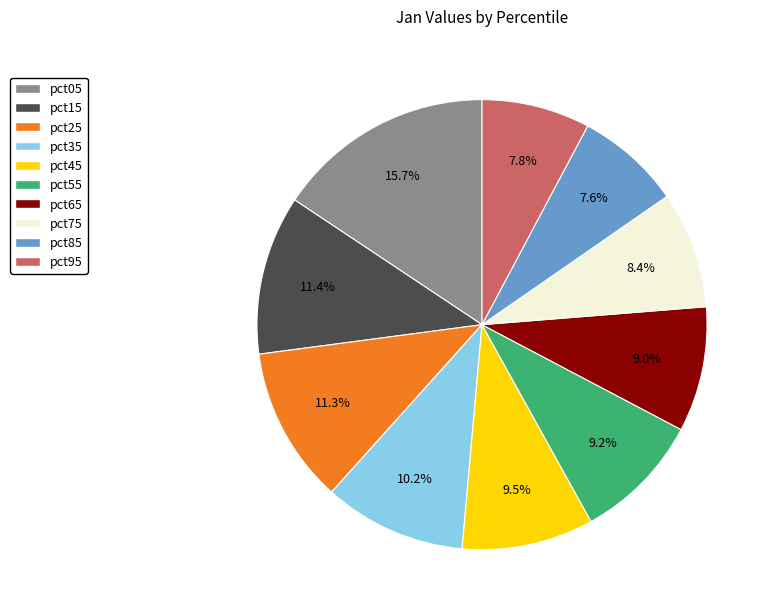

Is it true that pct55 is 9% of the pie?

True